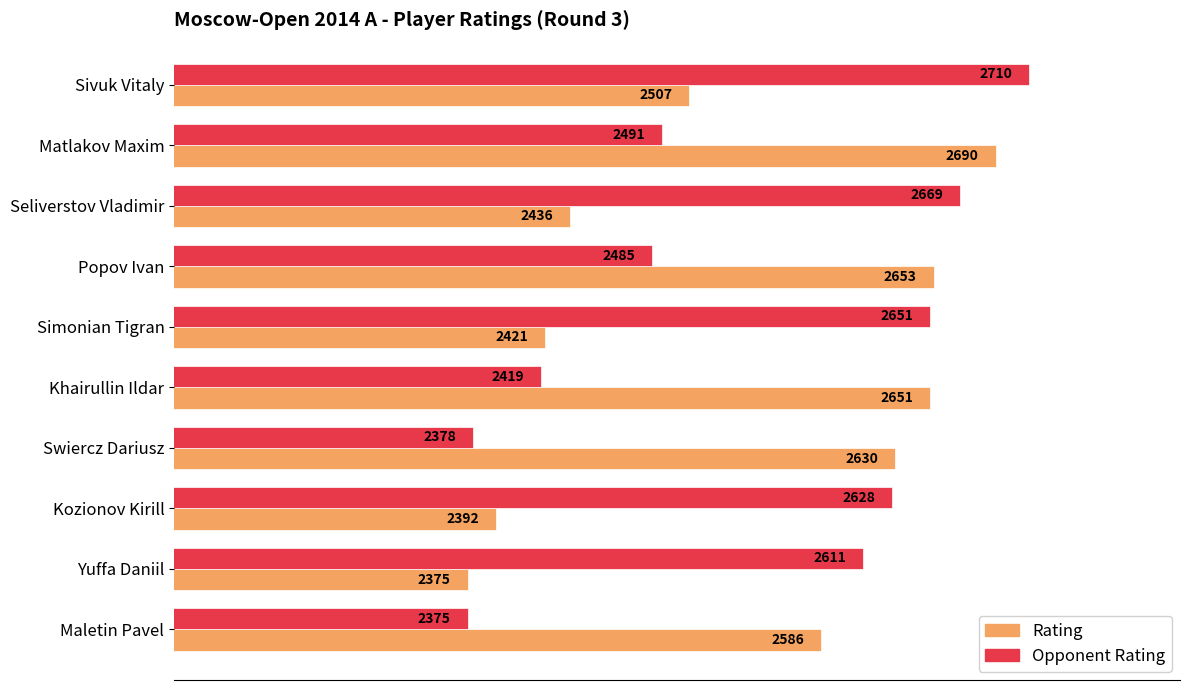

Which series changed the most between Sivuk Vitaly and Seliverstov Vladimir?

Rating